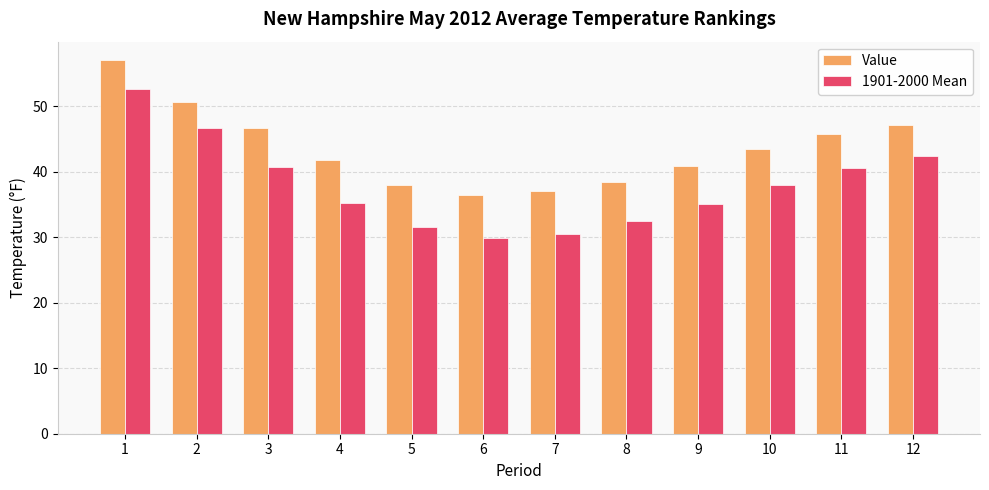

What are all the series names shown in the legend?

Value, 1901-2000 Mean